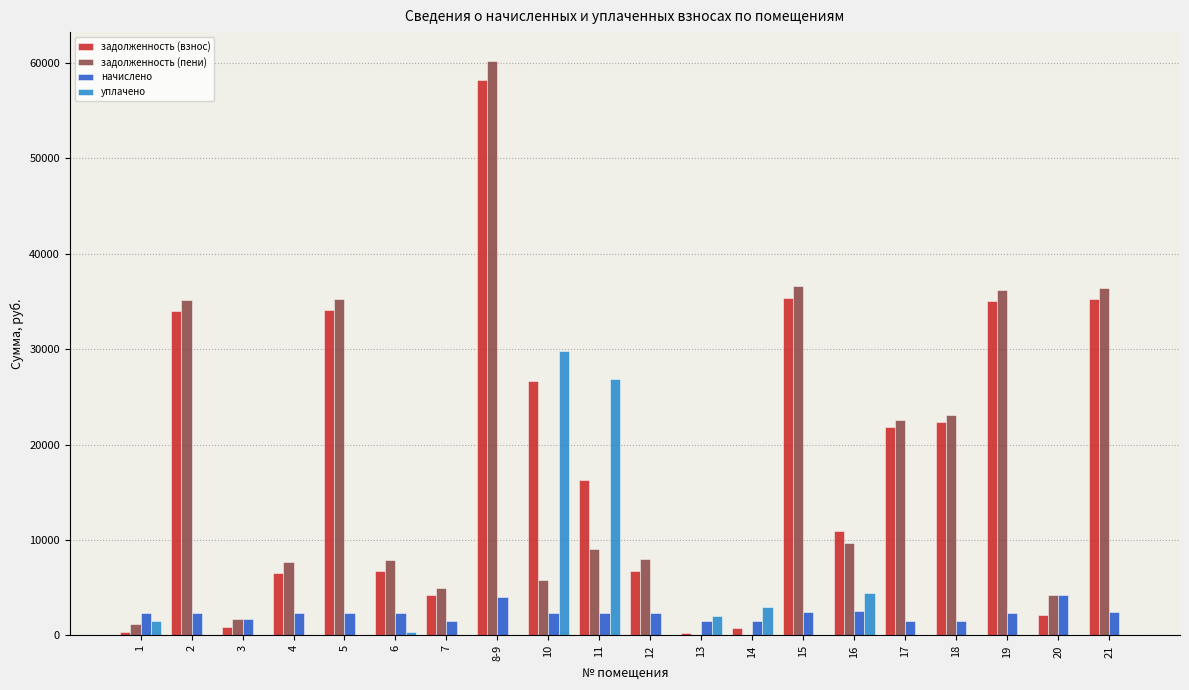

The value of уплачено at 11 is 44307.7. True or false?

False